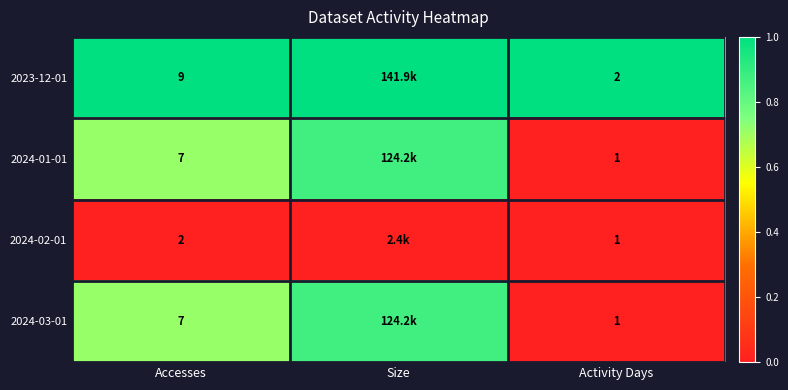

Count the number of data series in this chart.

4